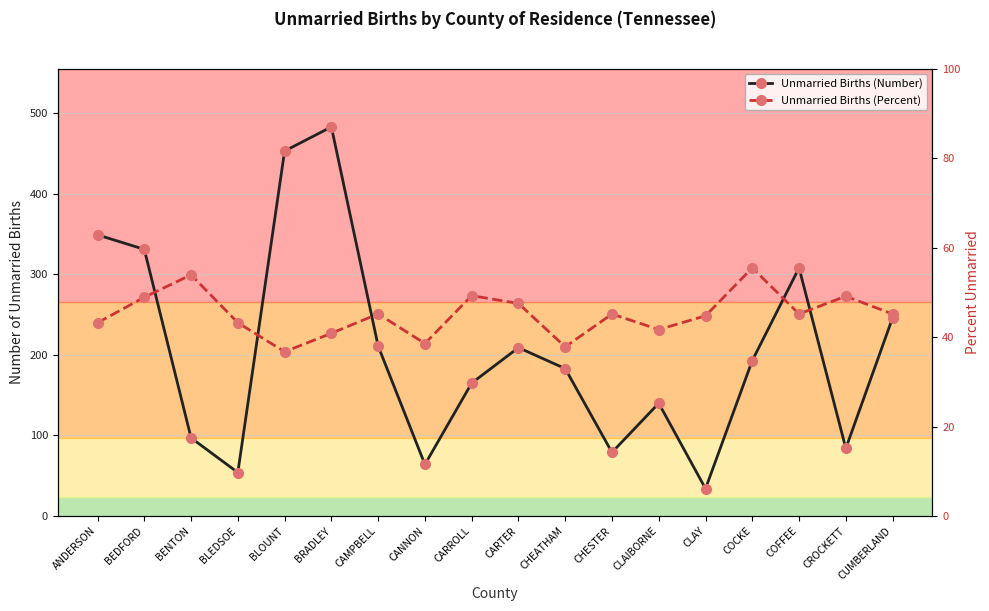

List the series in order of their peak value, lowest first.

Unmarried Births (Percent), Unmarried Births (Number)